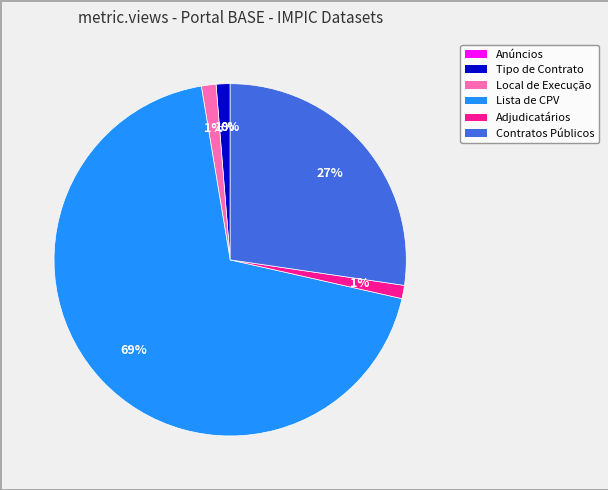

How many slices are in this pie chart?

6